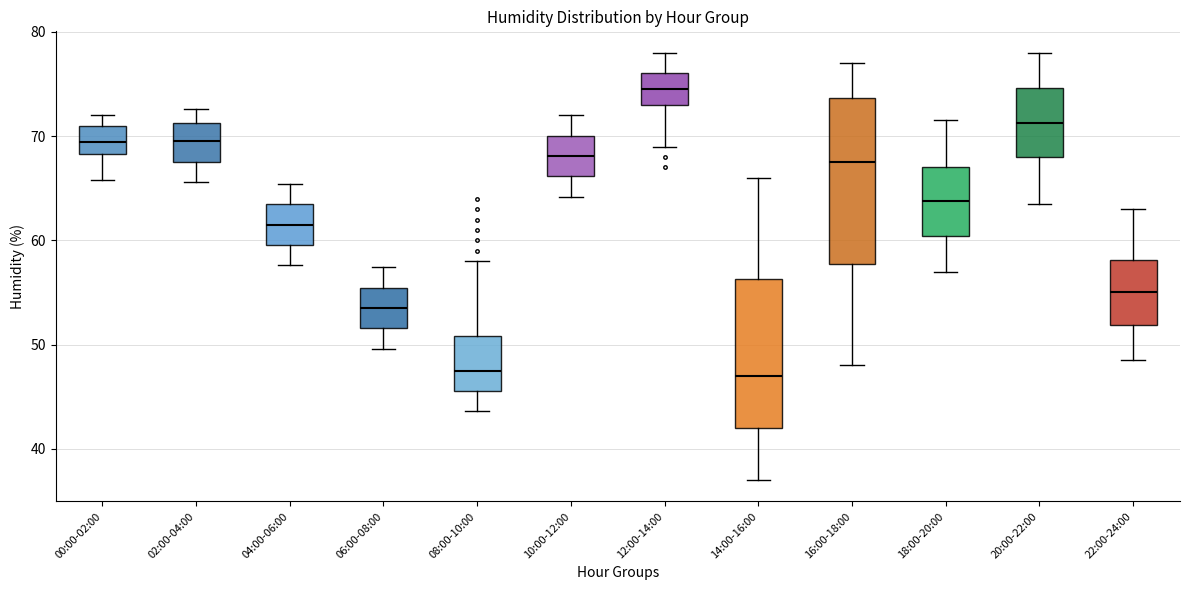

Which box's median line is the highest?

12:00-14:00